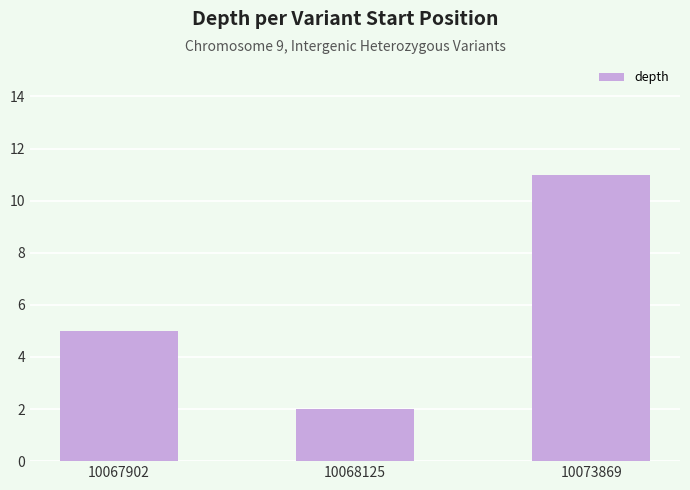

How many bars are there in total?

3